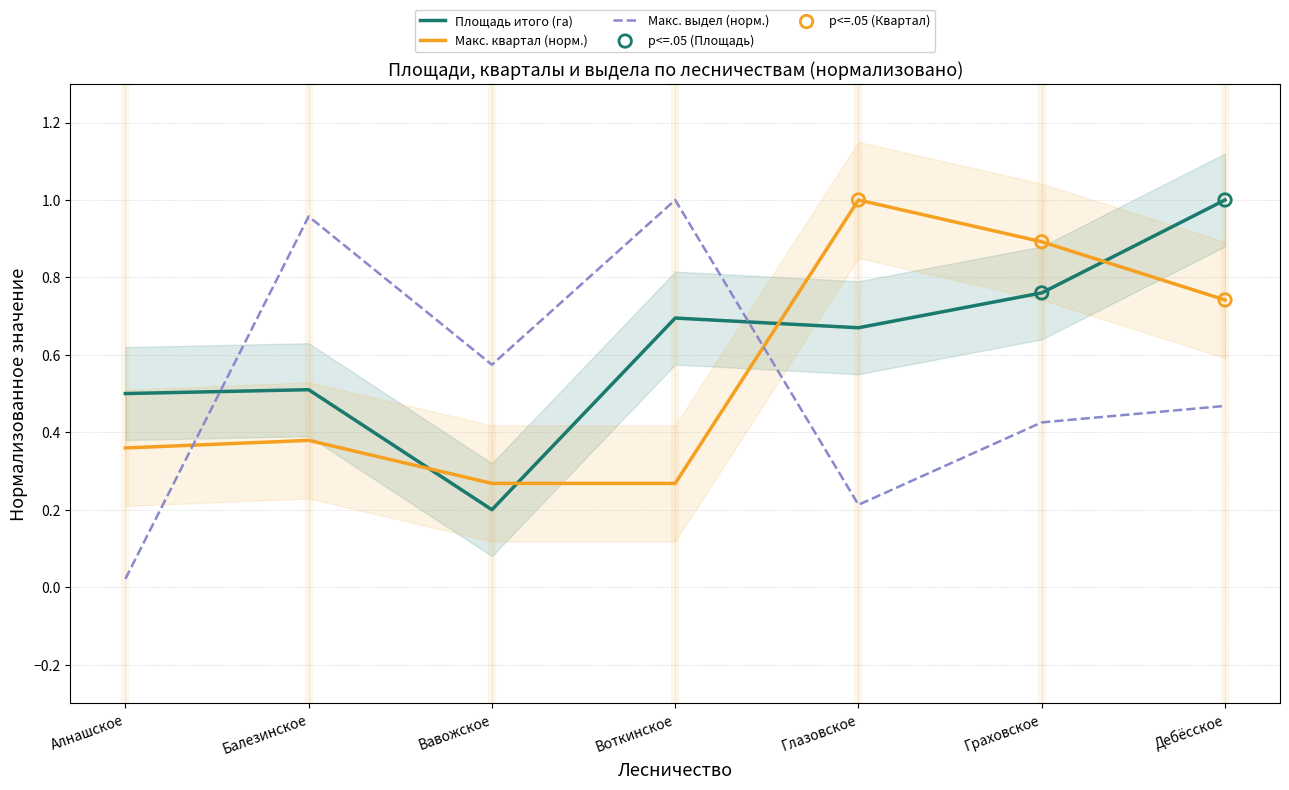

At which category is the sum across all series the highest?

Дебёсское